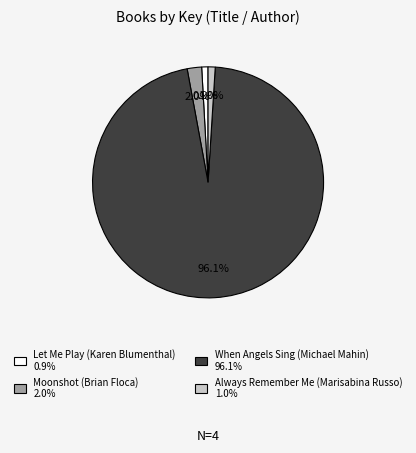

Is there any slice that represents more than half of the pie?

Yes